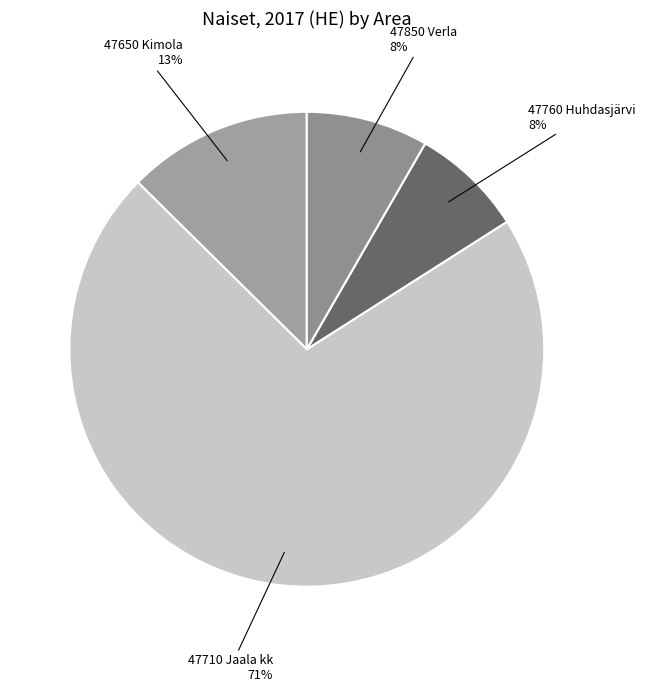

What is the majority slice?

47710 Jaala kk